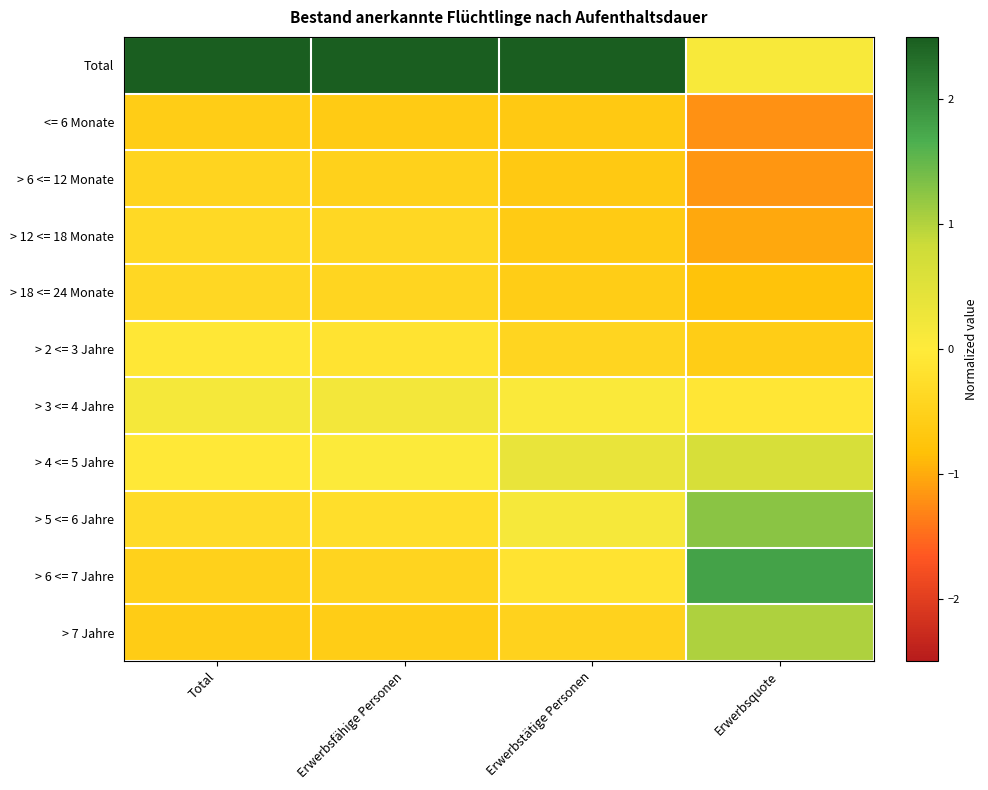

Which has a higher value, Erwerbsfähige Personen or Erwerbsquote?

Erwerbsfähige Personen